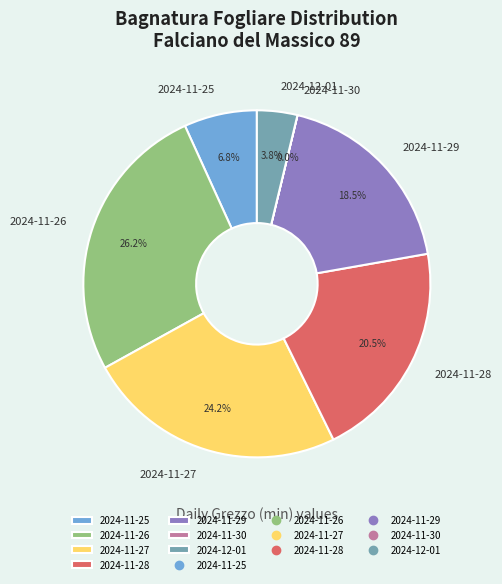

Approximately how many times larger is the value at 2024-11-29 compared to 2024-12-01?

4.9